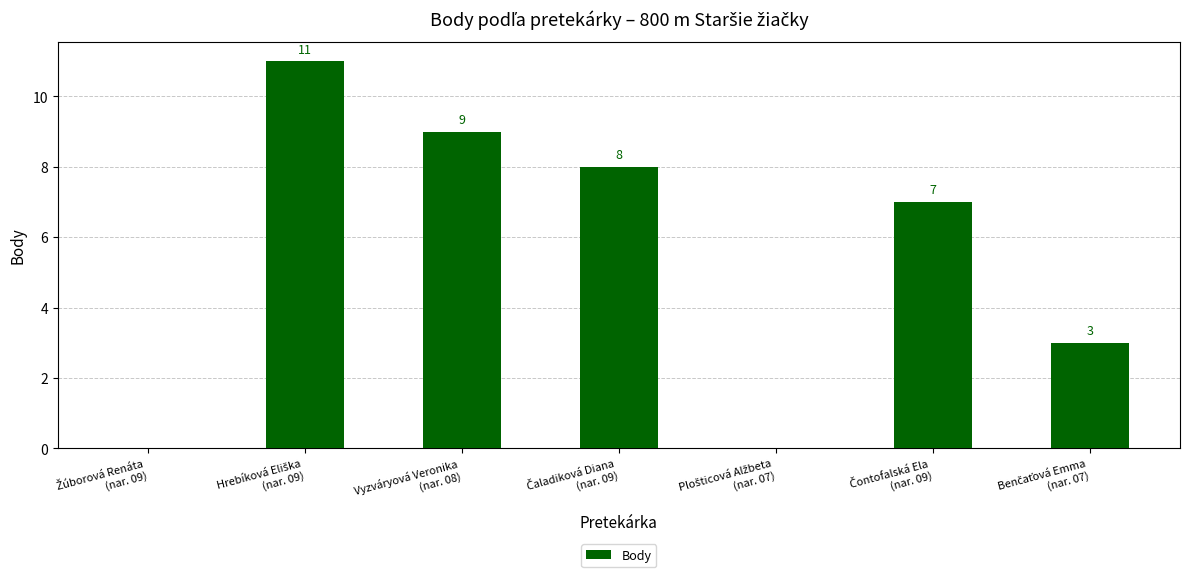

What is the sum of all values?

38